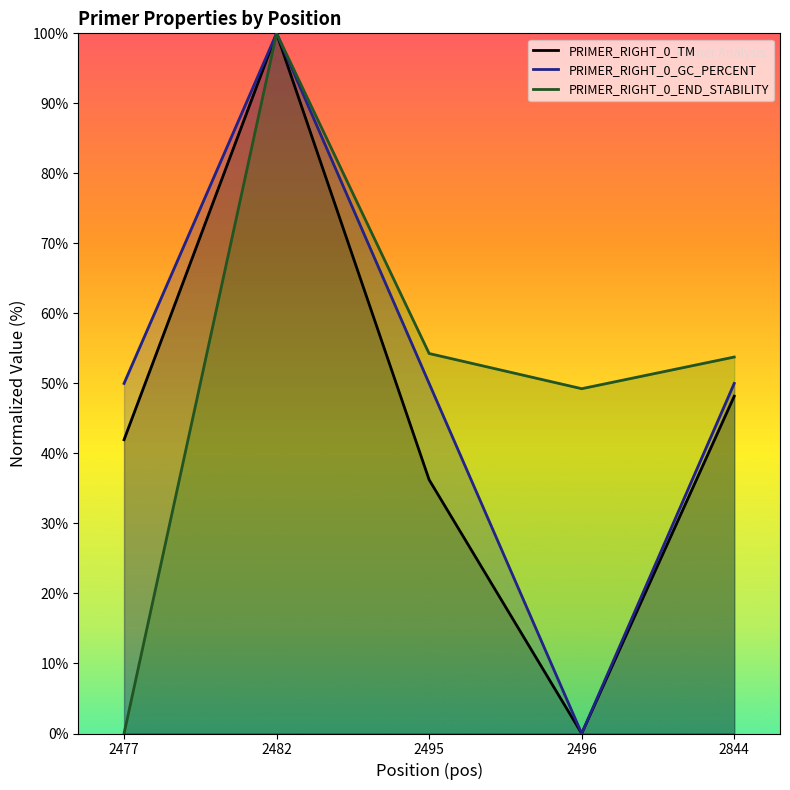

True or false: PRIMER_RIGHT_0_END_STABILITY and PRIMER_RIGHT_0_GC_PERCENT intersect in this chart.

False